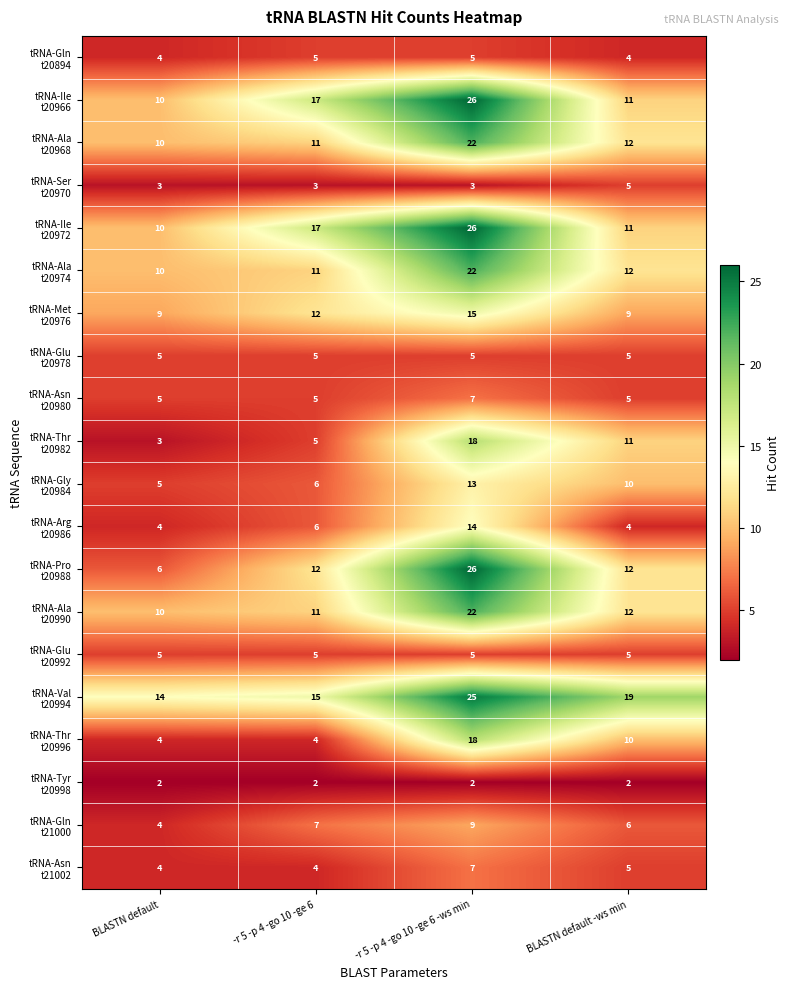

How many categories are shown in the chart?

4